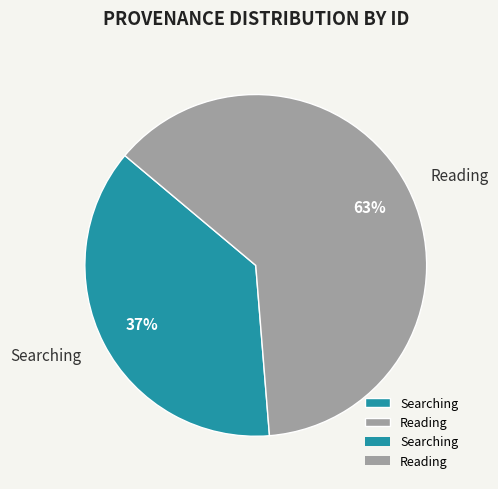

Is Searching the majority of the pie?

No